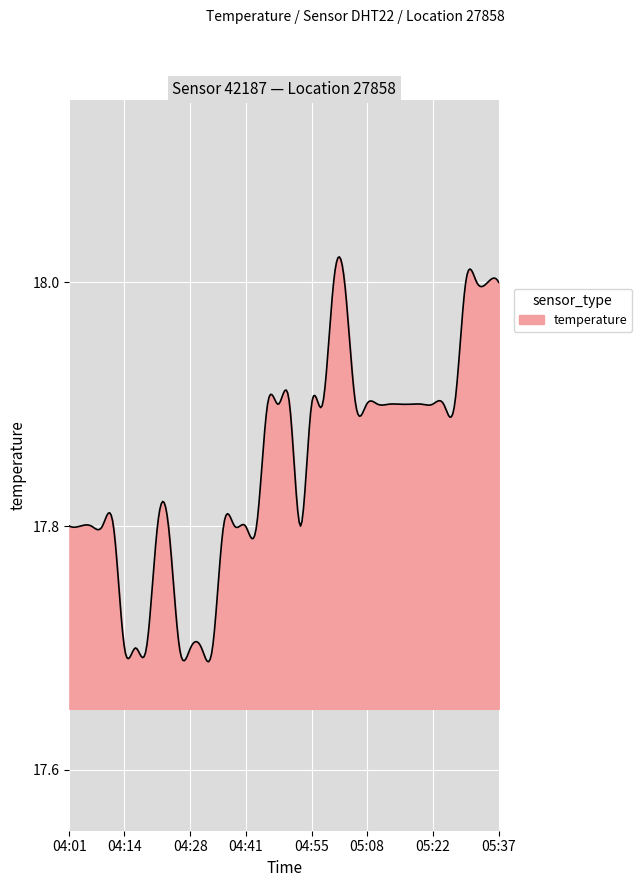

What is the difference between the maximum and minimum values?

0.3